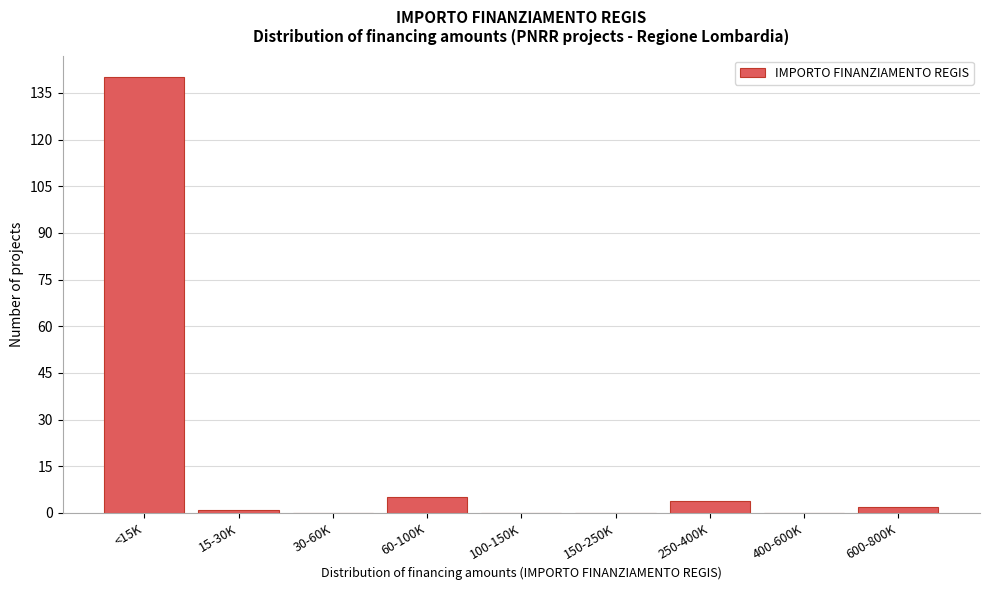

Reading left to right, list all the values displayed in this chart.

<15K=140	15-30K=1	30-60K=0	60-100K=5	100-150K=0	150-250K=0	250-400K=4	400-600K=0	600-800K=2